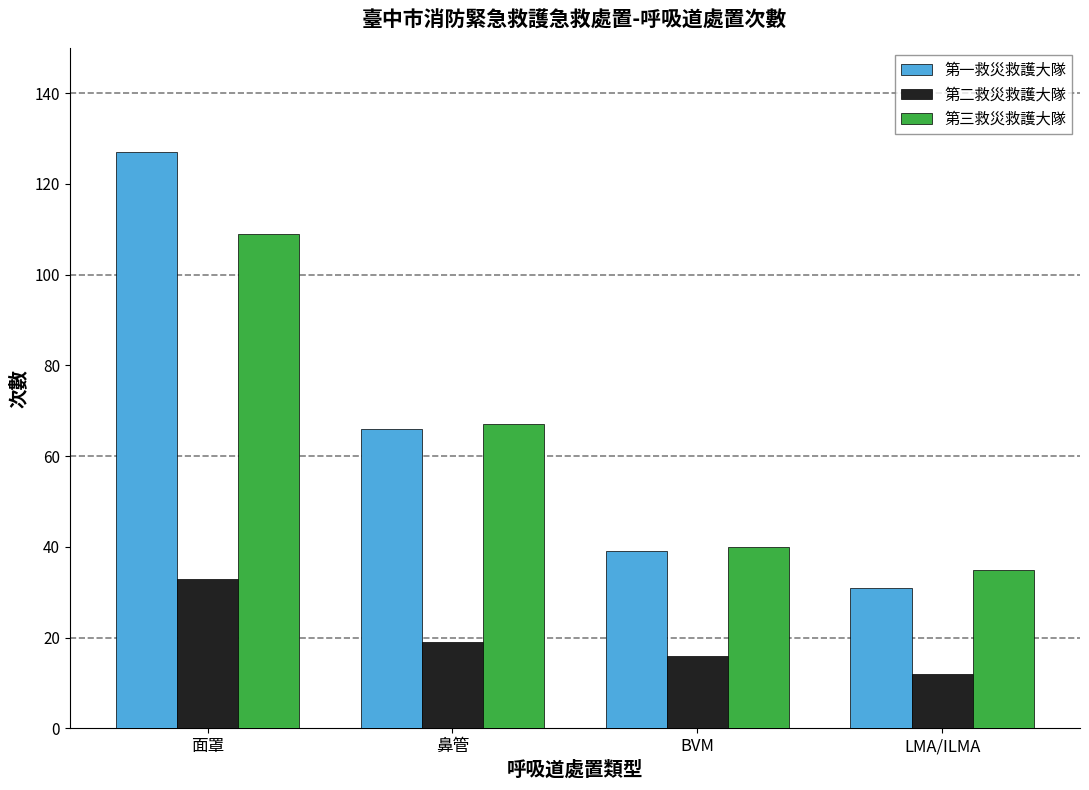

Rank the categories by 第一救災救護大隊 value from lowest to highest.

LMA/ILMA, BVM, 鼻管, 面罩